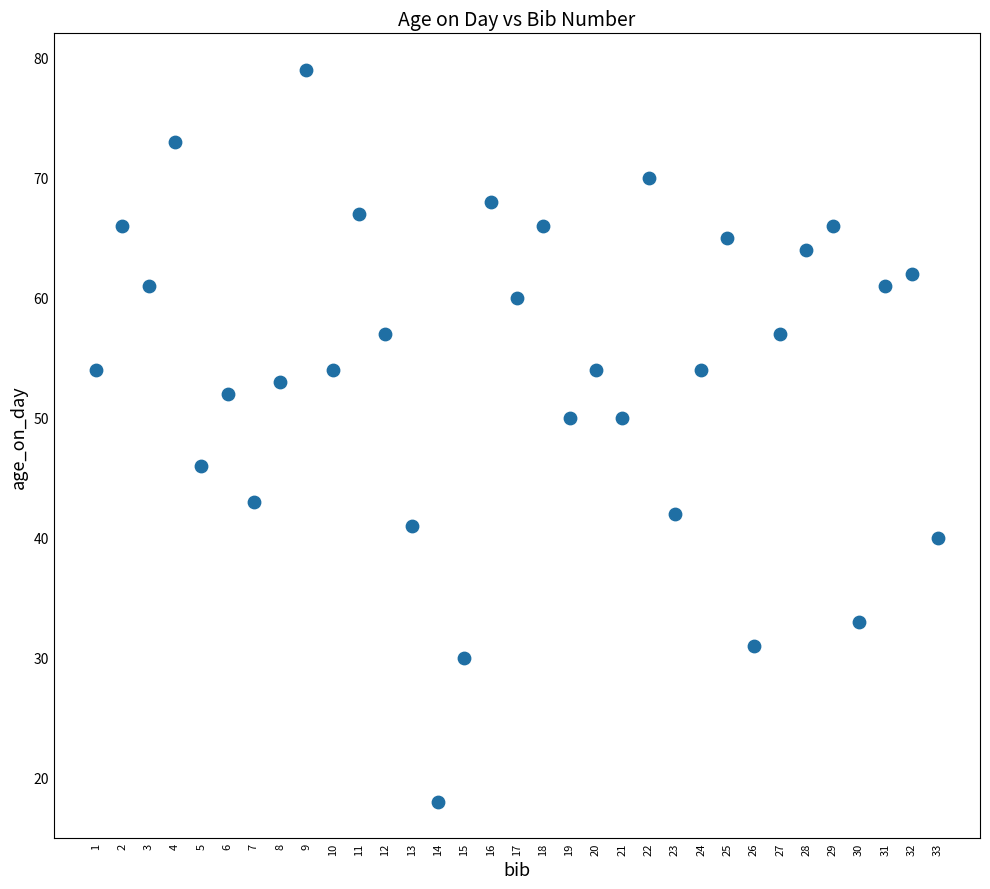

What is the range of Y values (max minus min)?

61